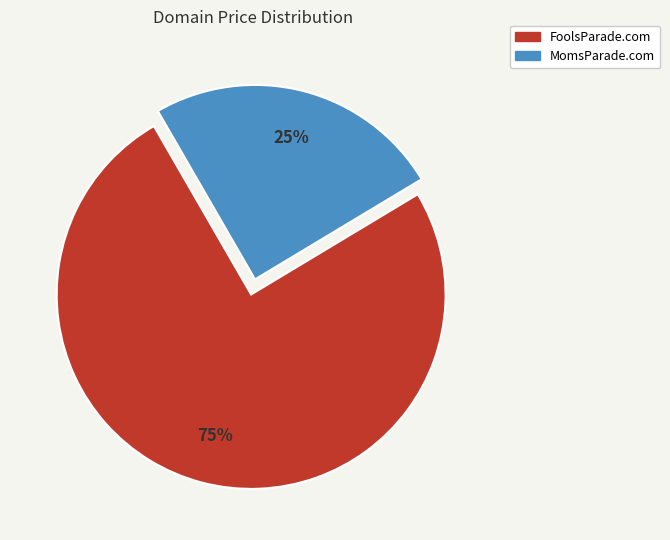

Is it true that MomsParade.com is 25% of the pie?

True